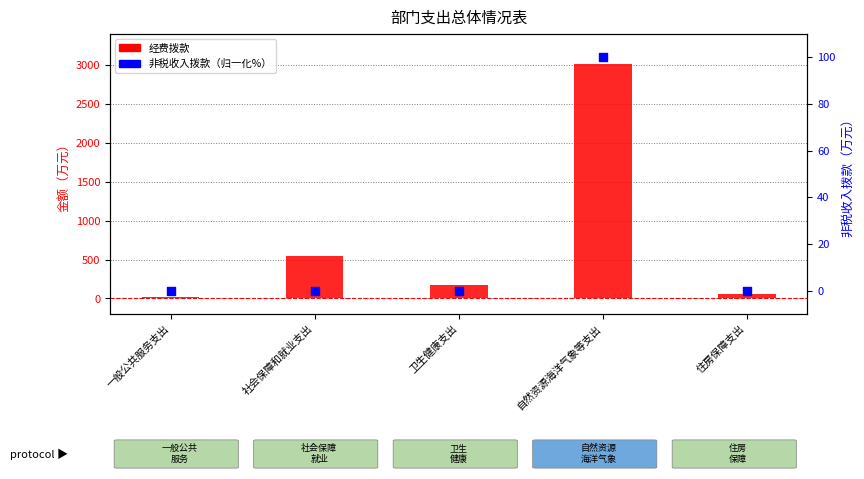

Which series reaches the minimum Y coordinate?

非税收入拨款（归一化%）